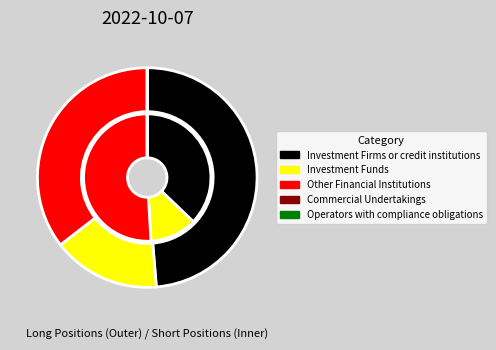

What is the smallest slice in the pie chart?

Commercial Undertakings